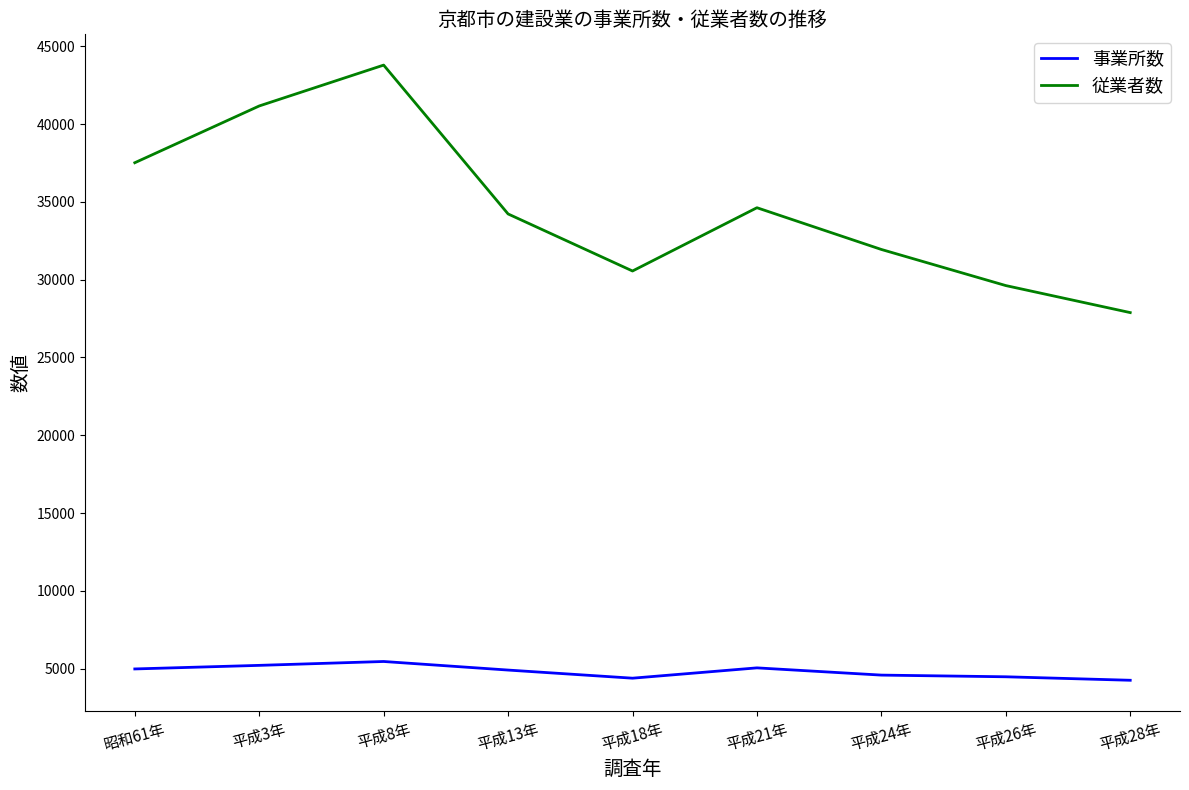

True or false: 事業所数 and 従業者数 intersect in this chart.

False